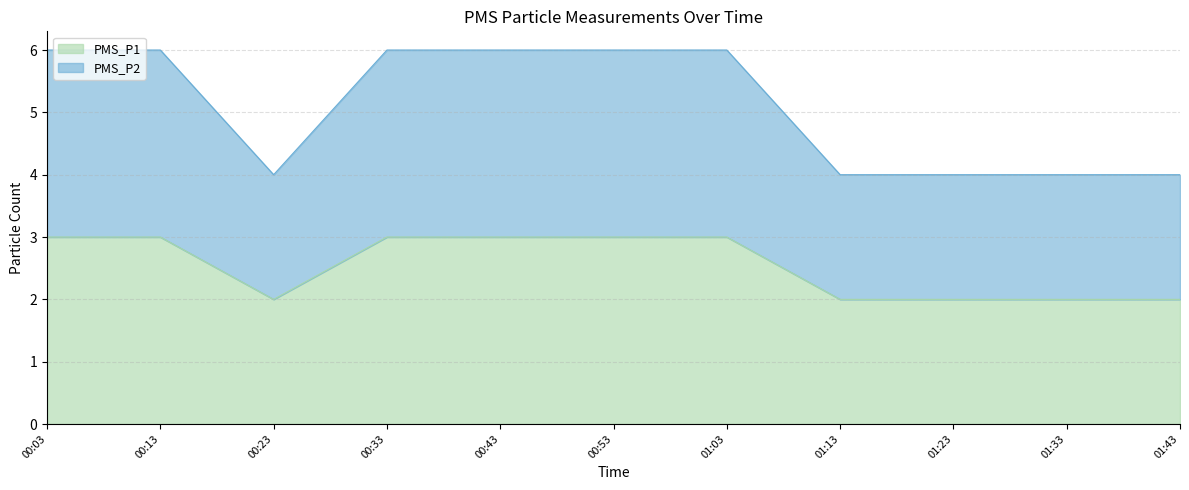

Which label corresponds to the smallest value in the chart?

00:23